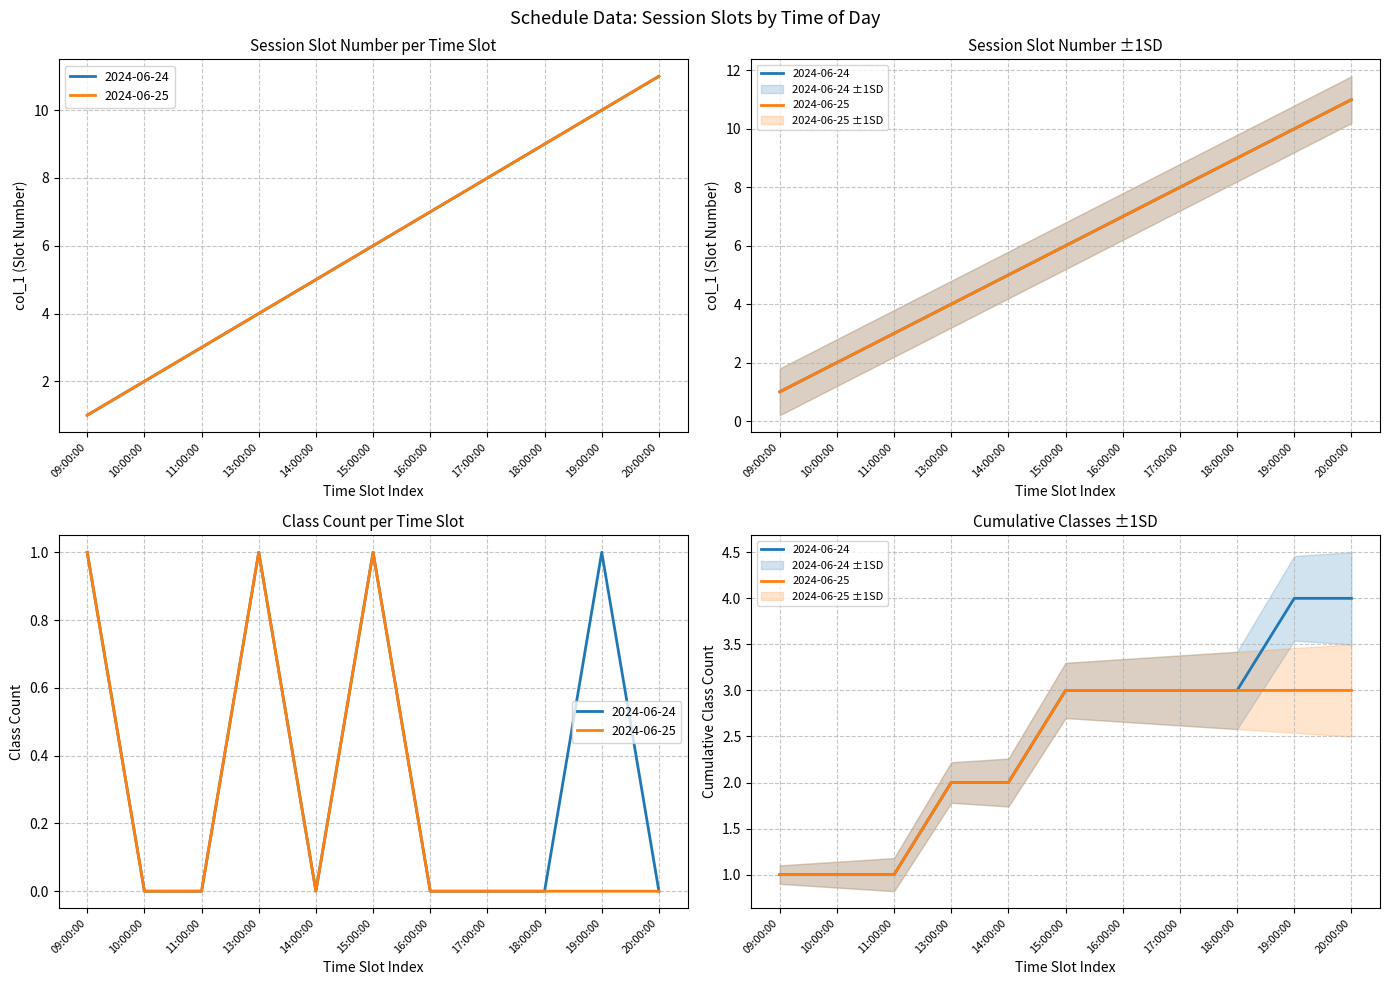

Reading left to right, transcribe all the data shown in this chart.

2024-06-24: 1	2	3	4	5	6	7	8	9	10	11
2024-06-25: 1	2	3	4	5	6	7	8	9	10	11